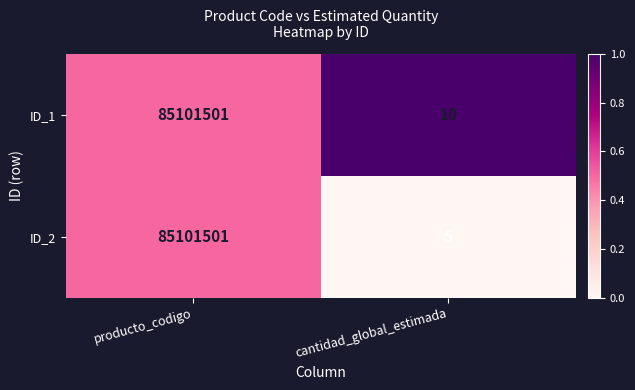

How many data points does each series have?

2